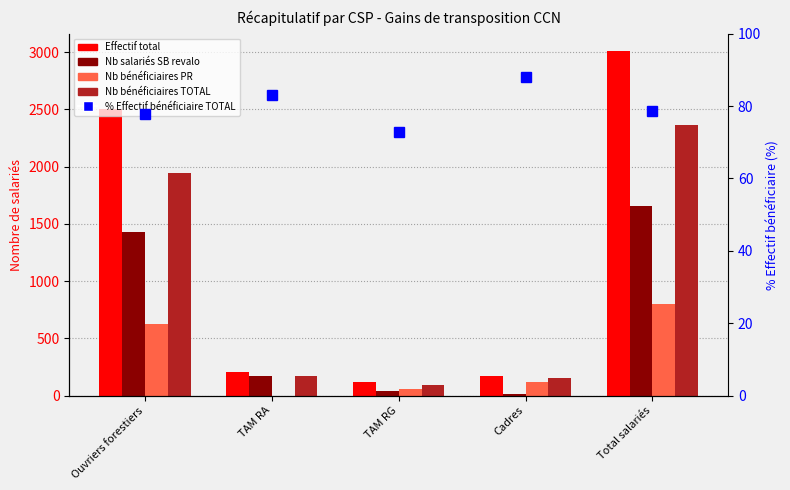

How many distinct data groups are displayed?

5